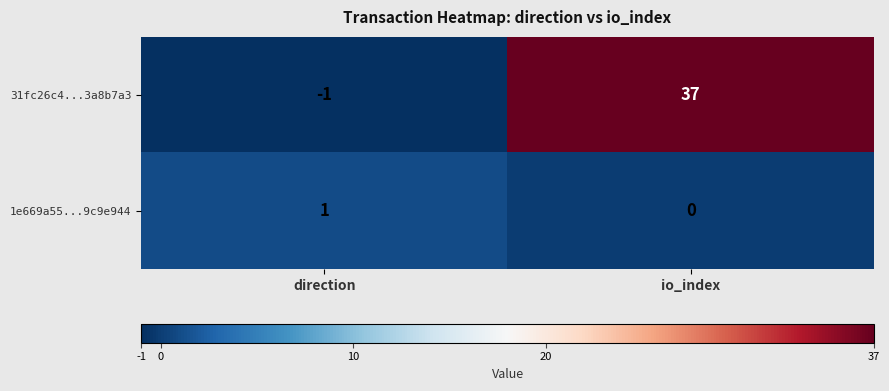

Reading left to right, transcribe all the data shown in this chart.

31fc26c4...3a8b7a3: direction=-1	io_index=37
1e669a55...9c9e944: direction=1	io_index=0